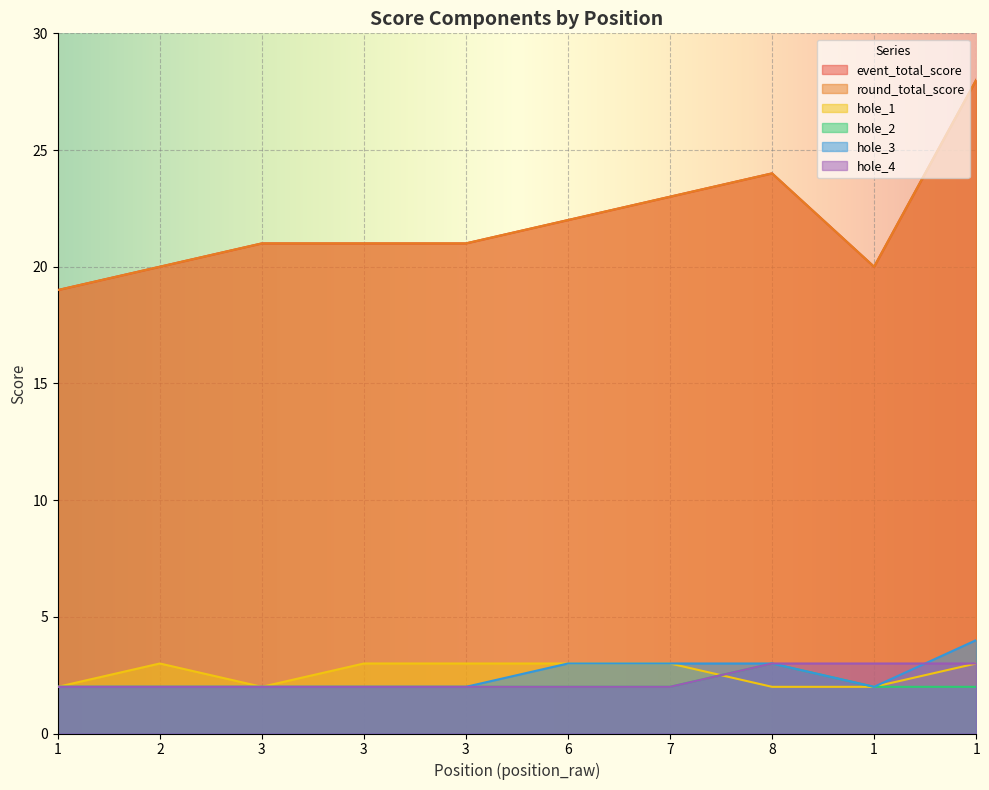

Is it true that event_total_score equals 20 at 2?

True